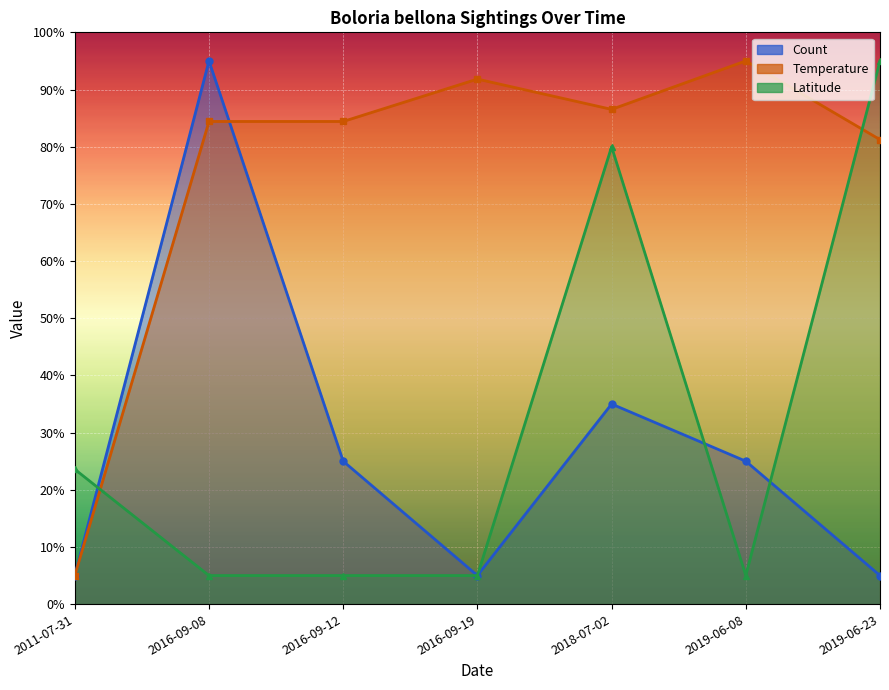

What are all the series names shown in the legend?

Count, Temperature, Latitude